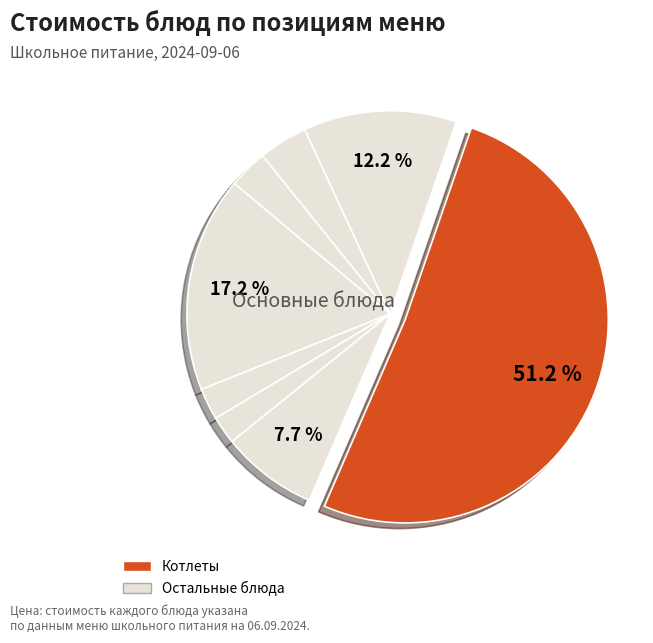

Is there any slice that represents more than half of the pie?

Yes